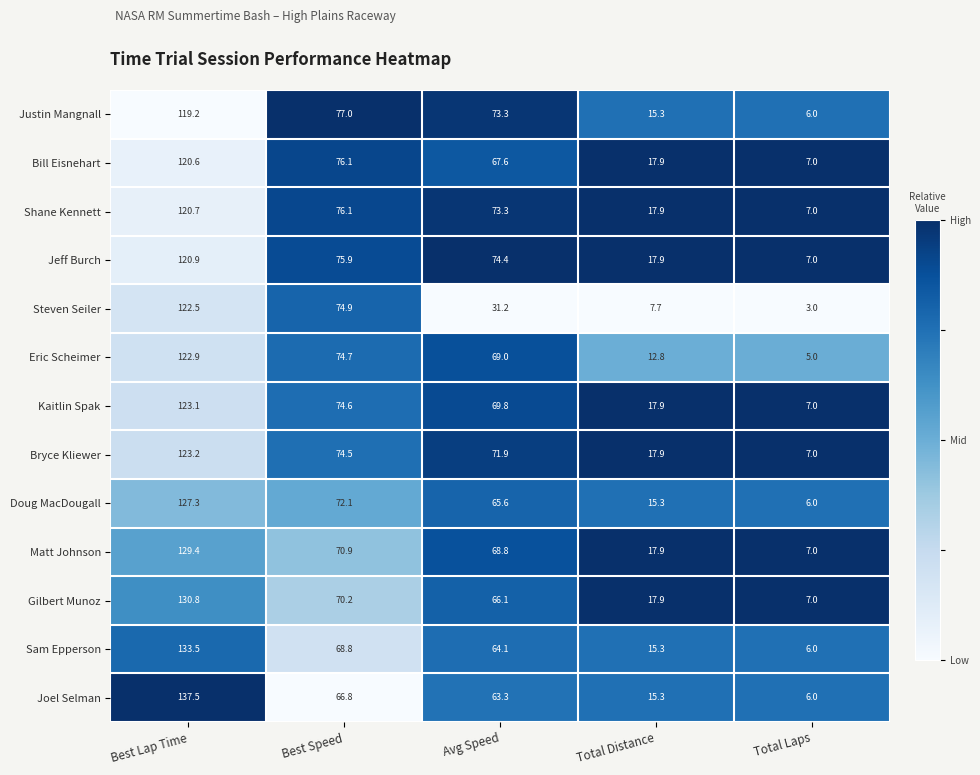

Between Best Lap Time and Total Laps, which series saw the biggest shift?

Joel Selman